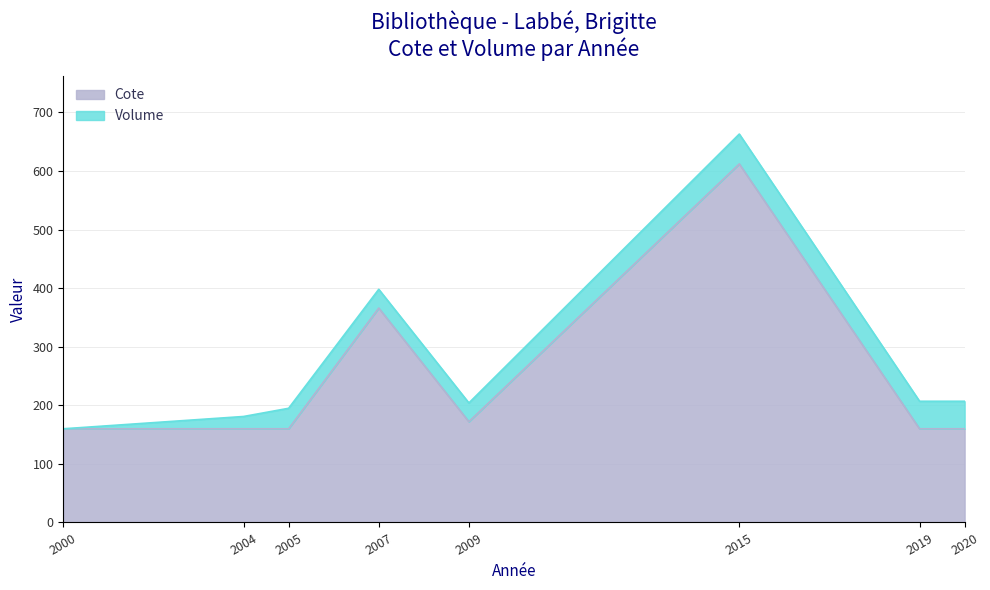

Read the Cote value at 2015.

612.0